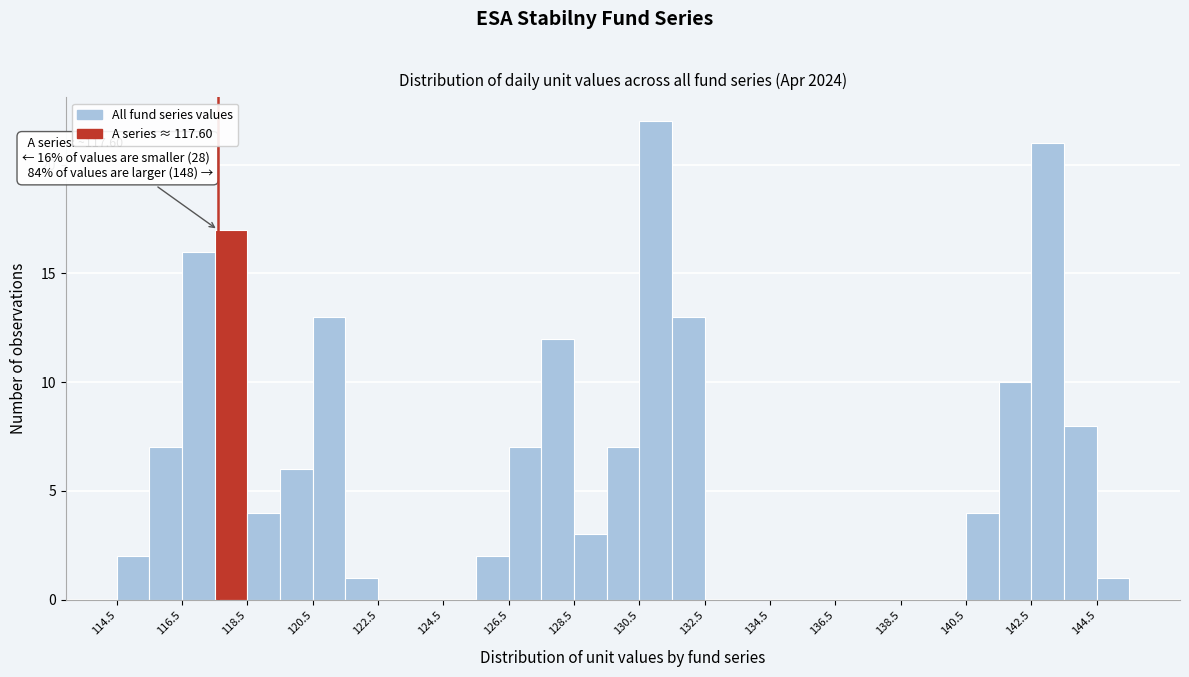

Over which range of the x-axis is the bar tallest?

130.5 to 131.5